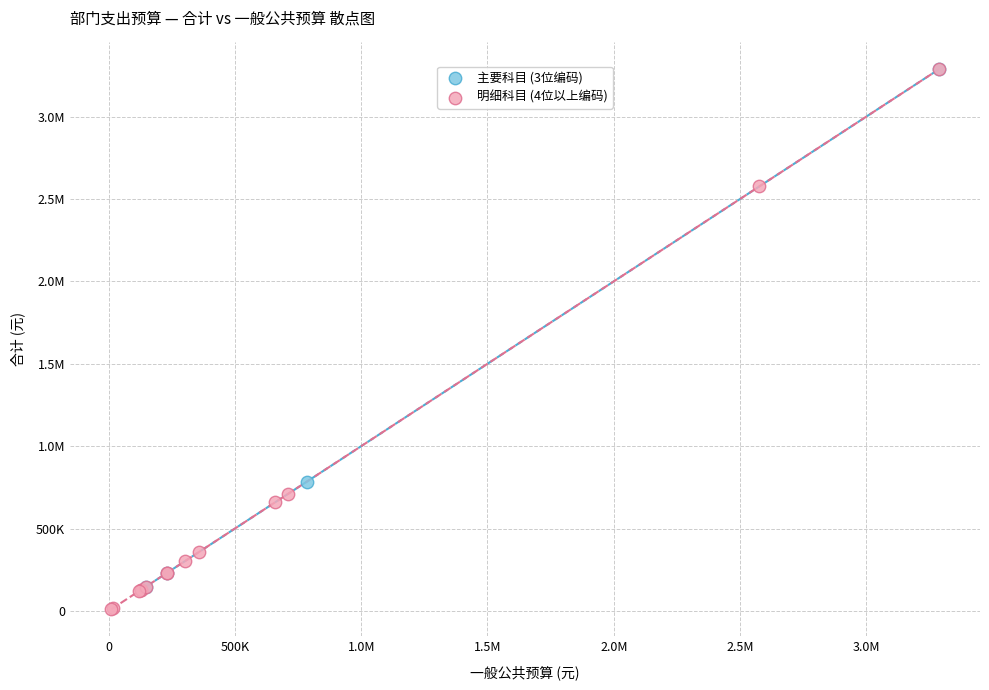

What are all the series names shown in the legend?

主要科目 (3位编码), 明细科目 (4位以上编码)